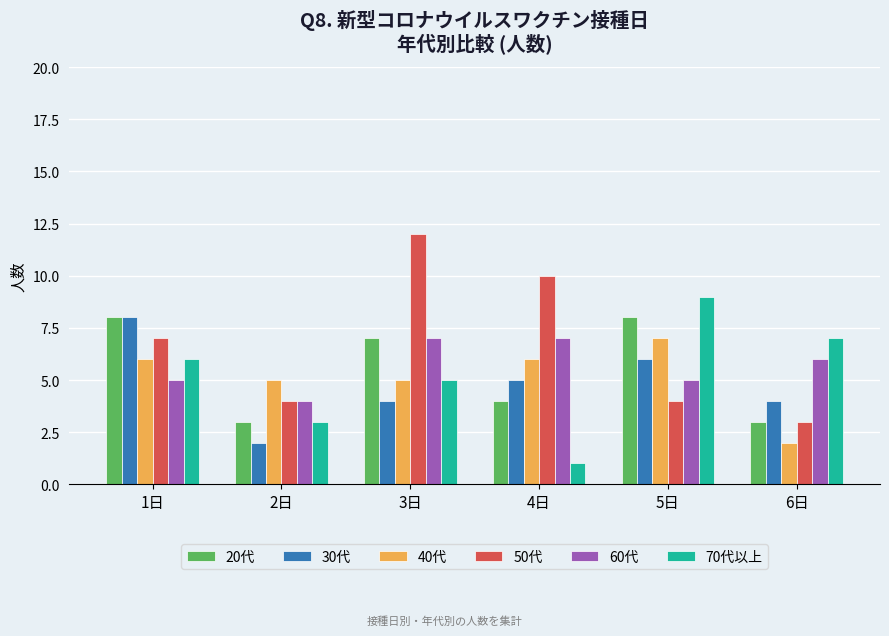

What is the average value of the 20代 series?

6